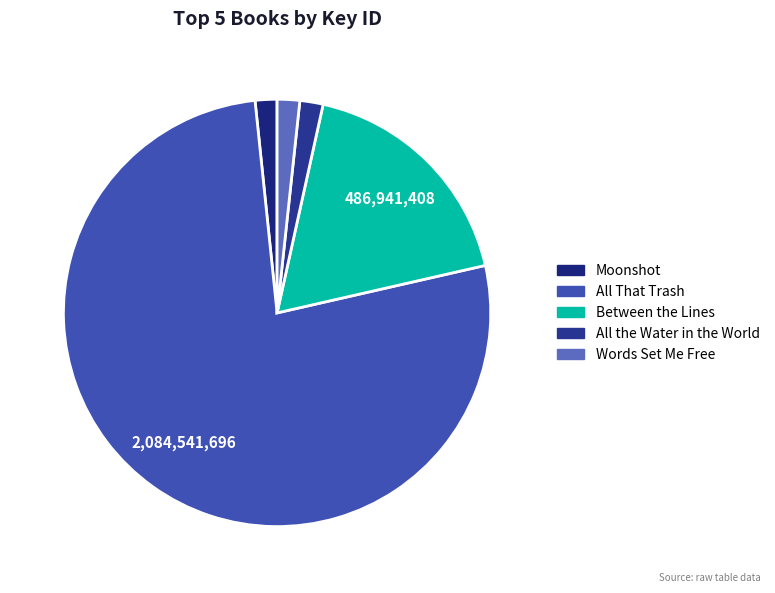

Is it true that All the Water in the World is 16% of the pie?

False